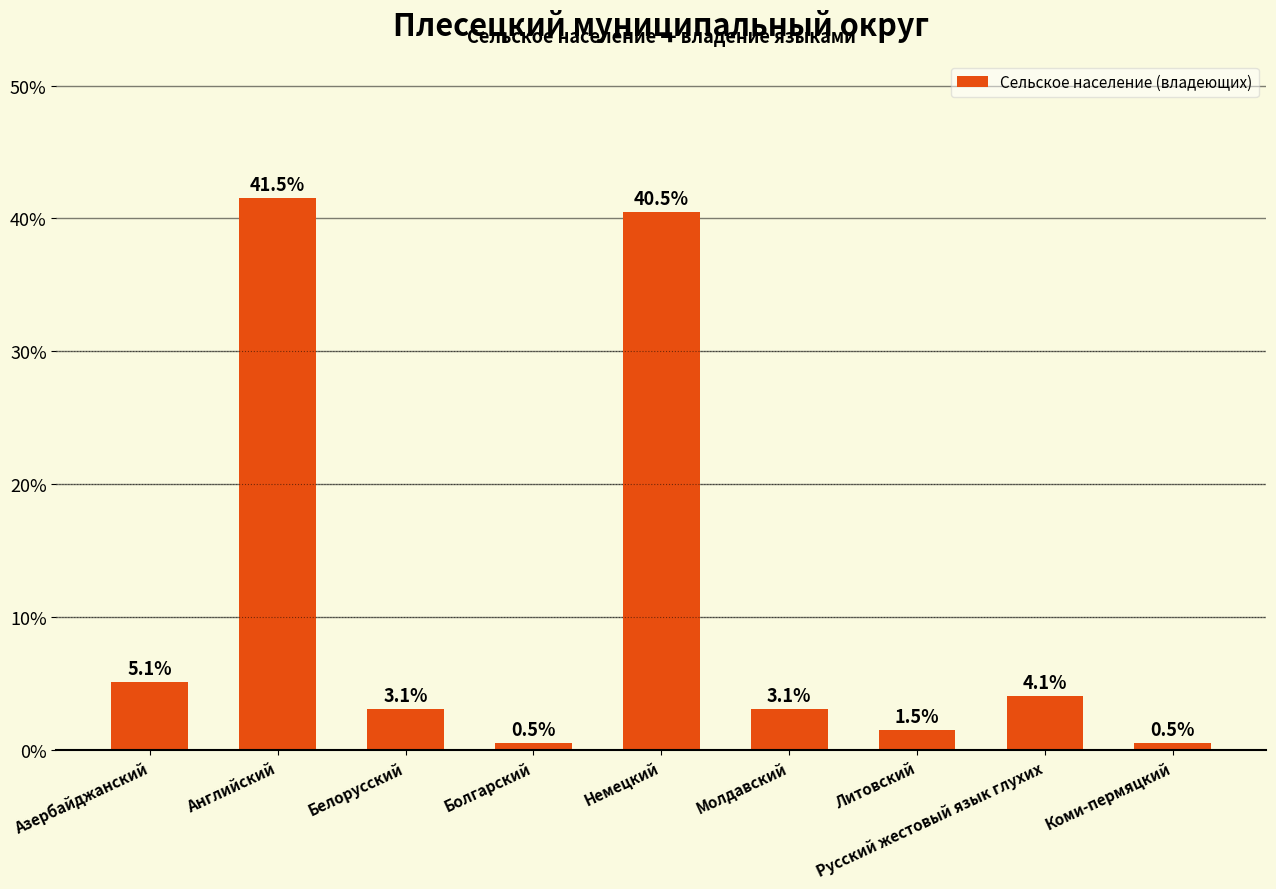

Reading right to left, list all the values displayed in this chart.

Коми-пермяцкий=0.5	Русский жестовый язык глухих=4.1	Литовский=1.5	Молдавский=3.1	Немецкий=40.5	Болгарский=0.5	Белорусский=3.1	Английский=41.5	Азербайджанский=5.1